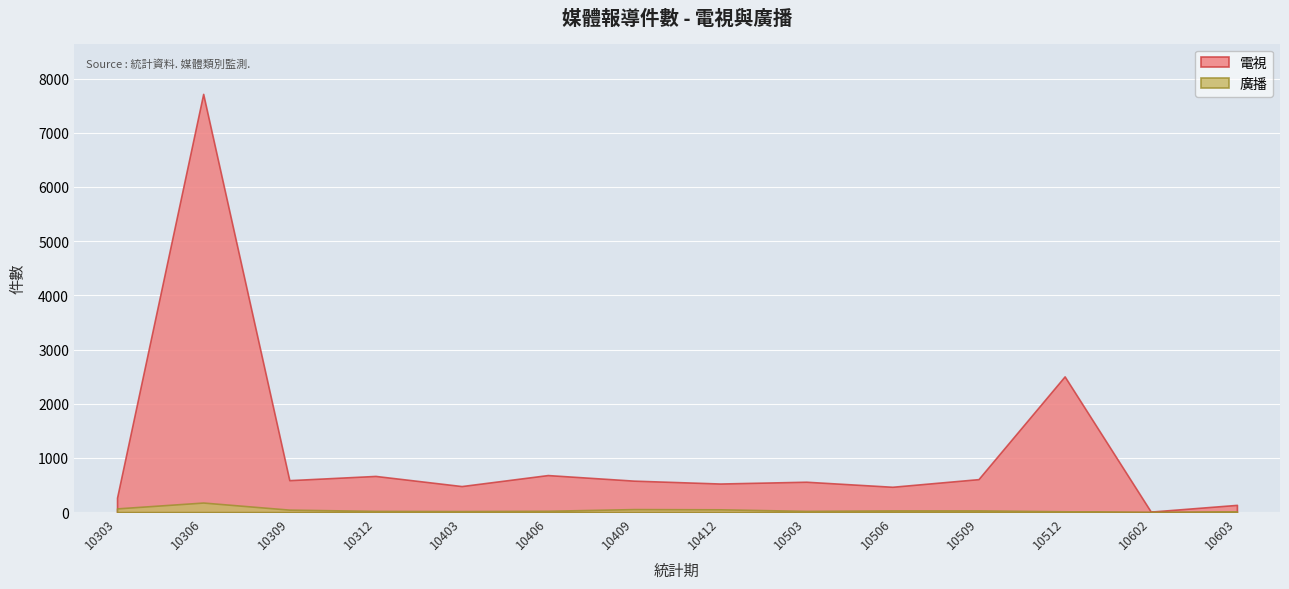

In 廣播, how many points are higher than both neighbors (excluding endpoints)?

2